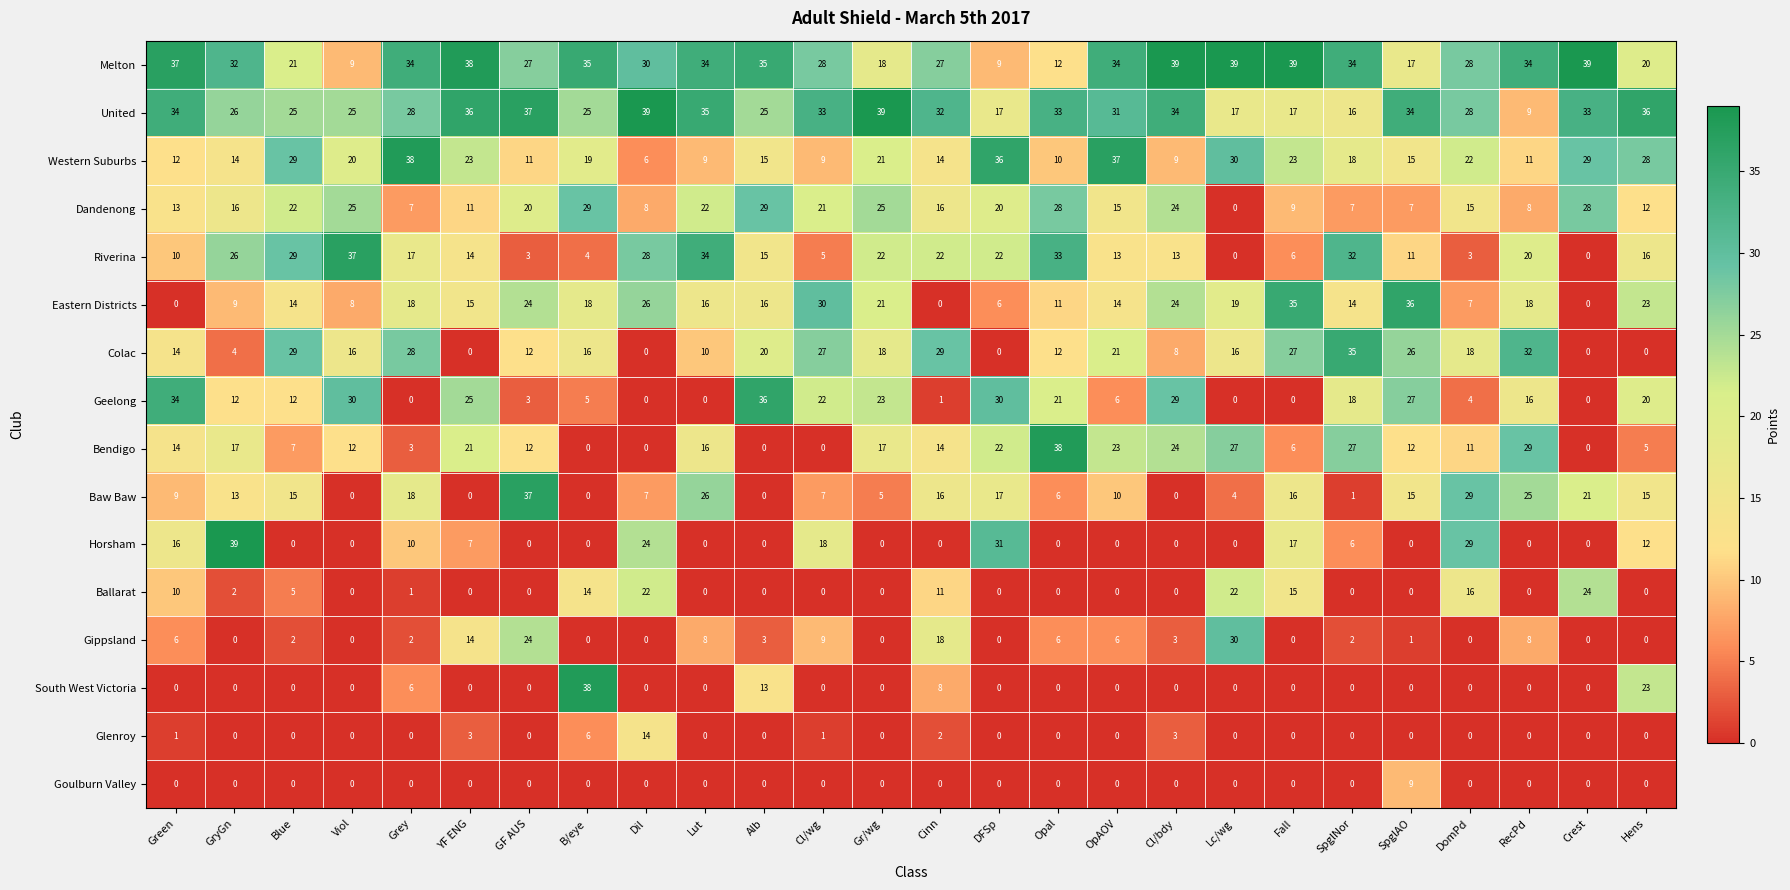

How many distinct data groups are displayed?

16